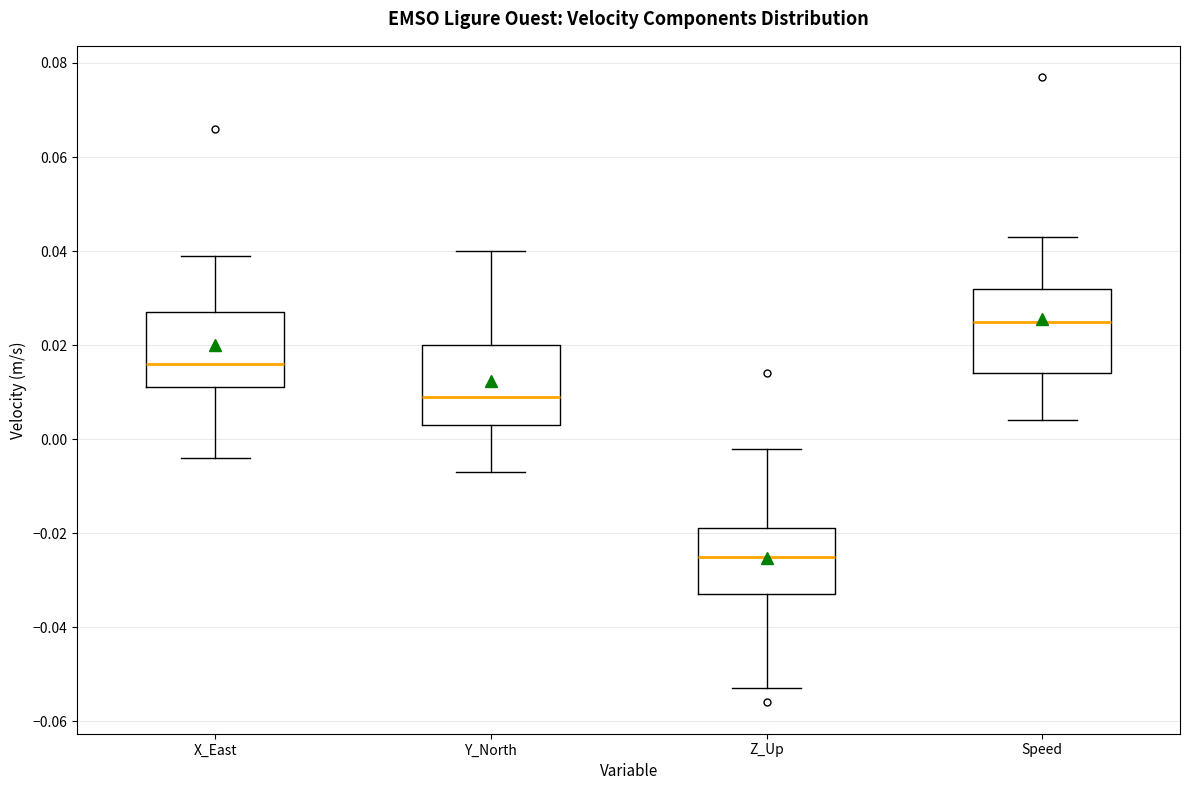

Reading left to right, transcribe this box plot: for each box, give where its median line is, the range the box spans, and where its two whiskers end, as read against the y-axis. The values are not printed on the chart, so give them approximately, as read against the axis.

X_East: median 0.016, box 0.012 to 0.028, whiskers -0.004 to 0.040
Y_North: median 0.010, box 0.004 to 0.020, whiskers -0.006 to 0.040
Z_Up: median -0.024, box -0.032 to -0.018, whiskers -0.052 to -0.002
Speed: median 0.026, box 0.014 to 0.032, whiskers 0.004 to 0.044